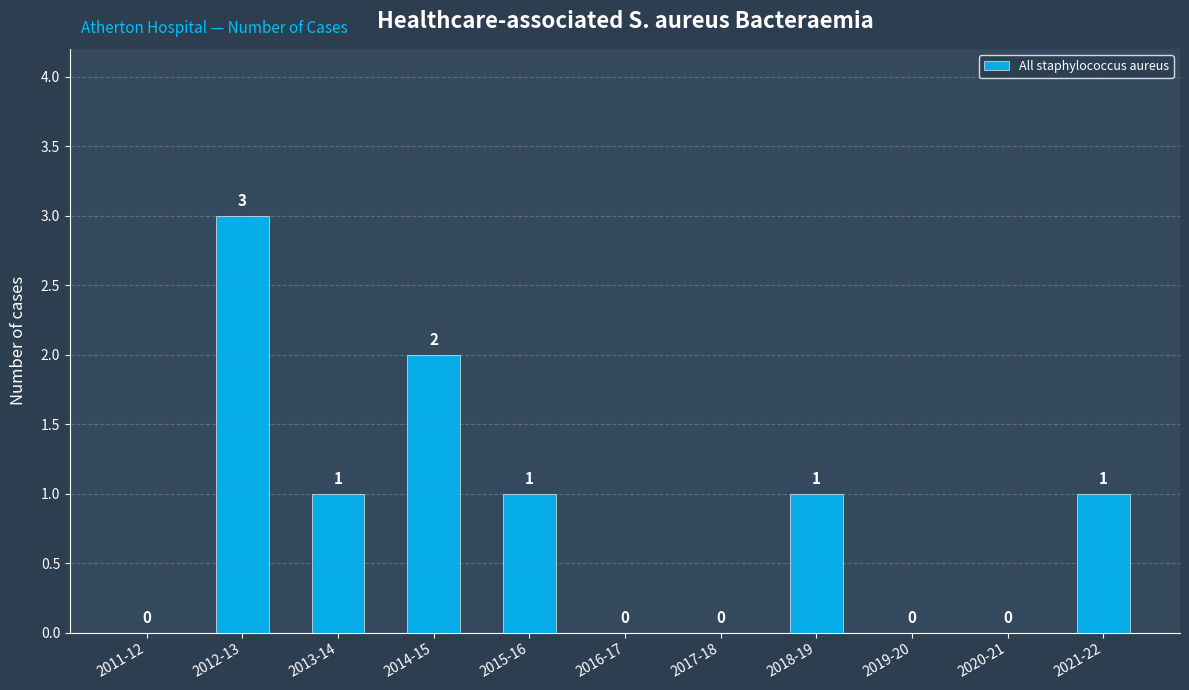

The value at 2013-14 is 1. True or false?

True